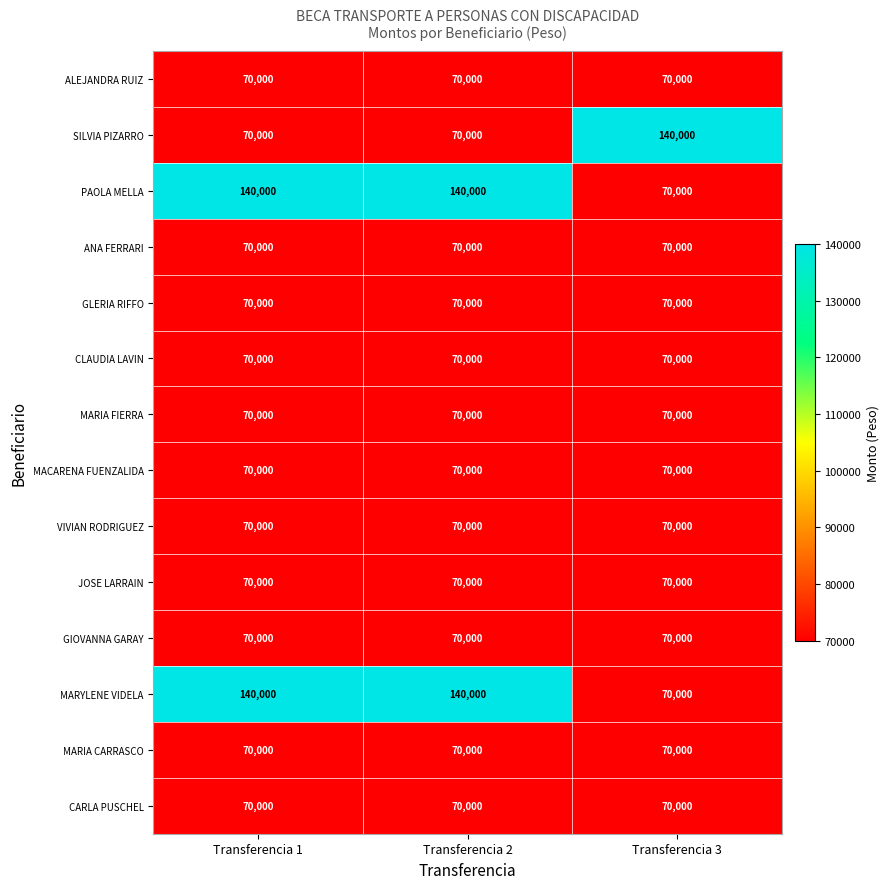

What is the total value across all series at Transferencia 2?

1120000